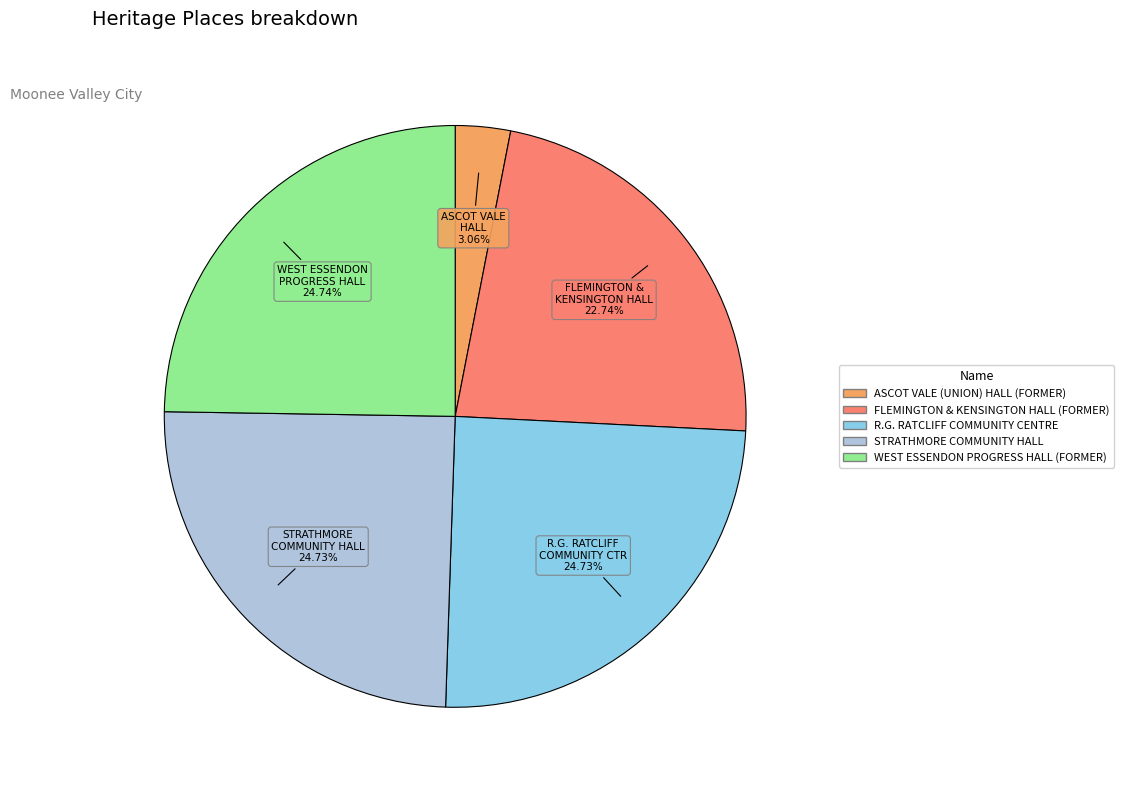

Which category has the smallest portion of the pie?

ASCOT VALE (UNION) HALL (FORMER)